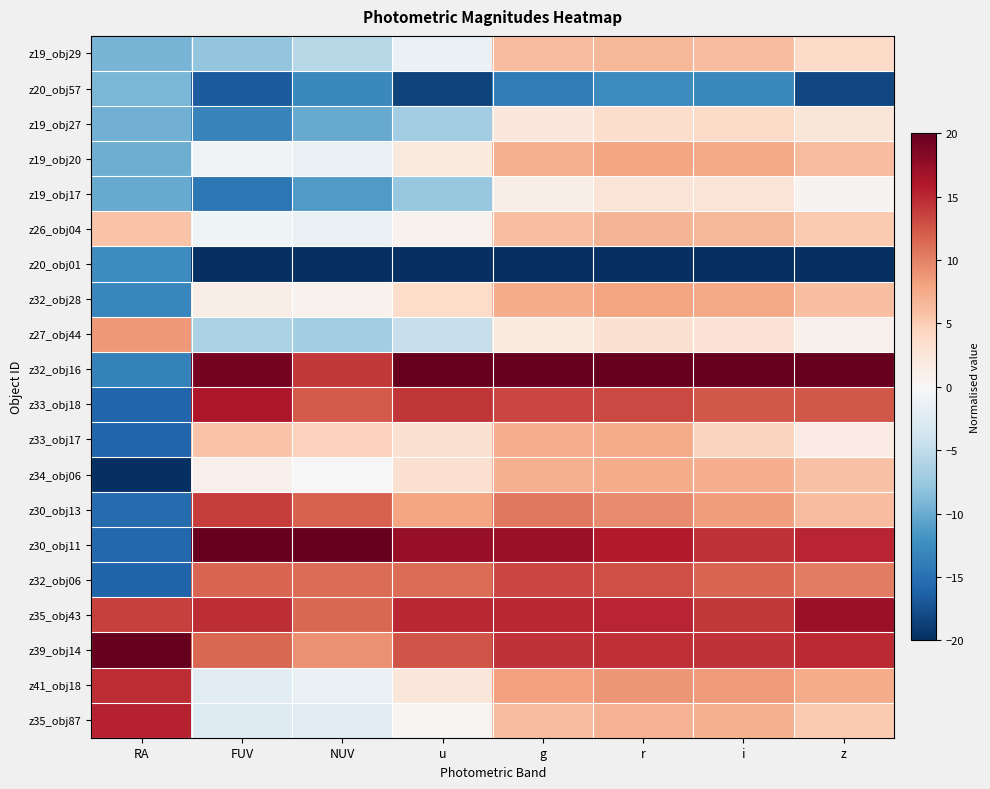

What is the spread (max minus min) of values at g?

40.0